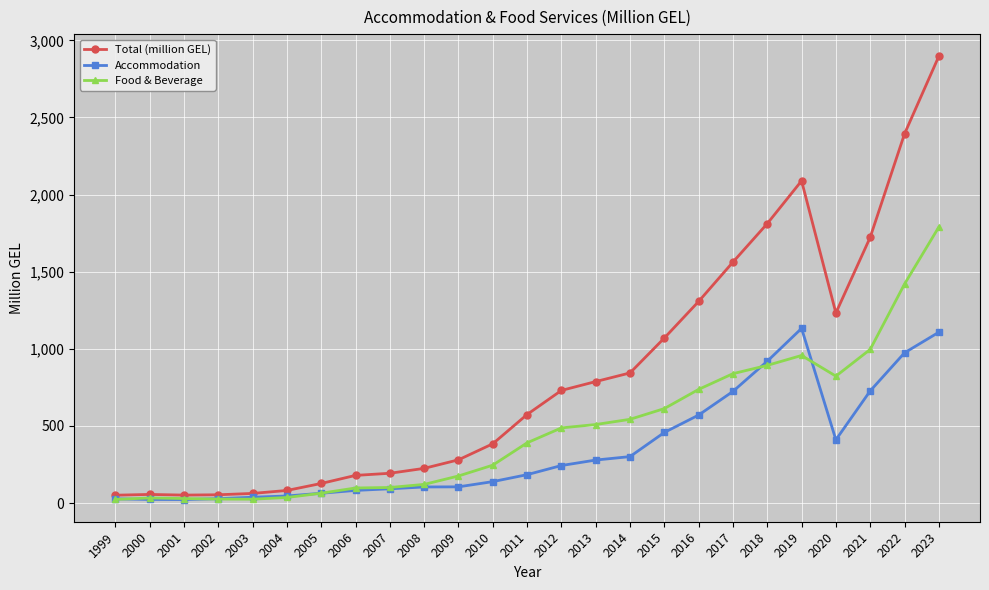

List the series in order of their peak value, highest first.

Total (million GEL), Food & Beverage, Accommodation